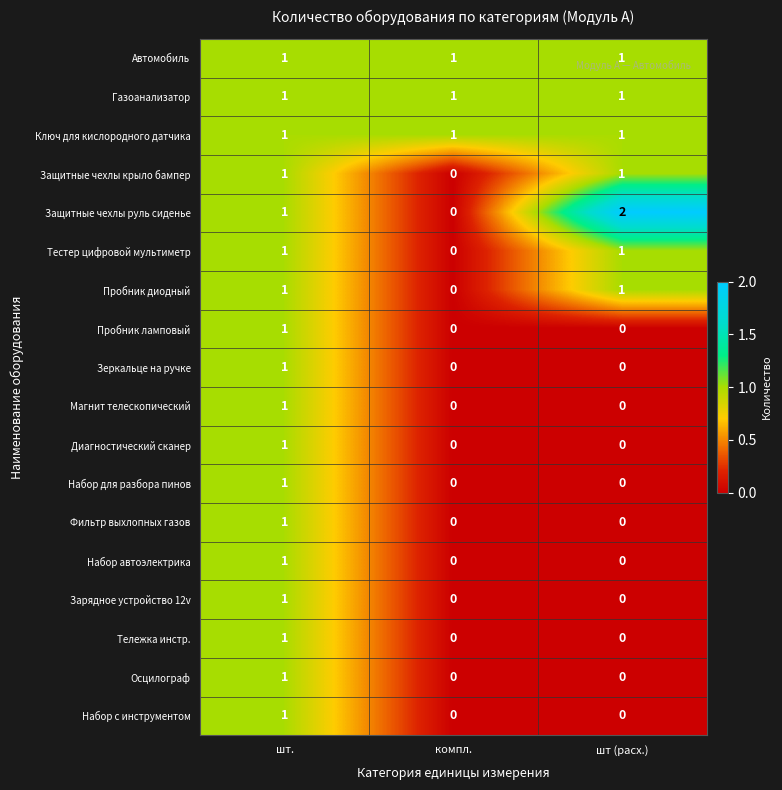

What is the total value across all series at шт.?

18